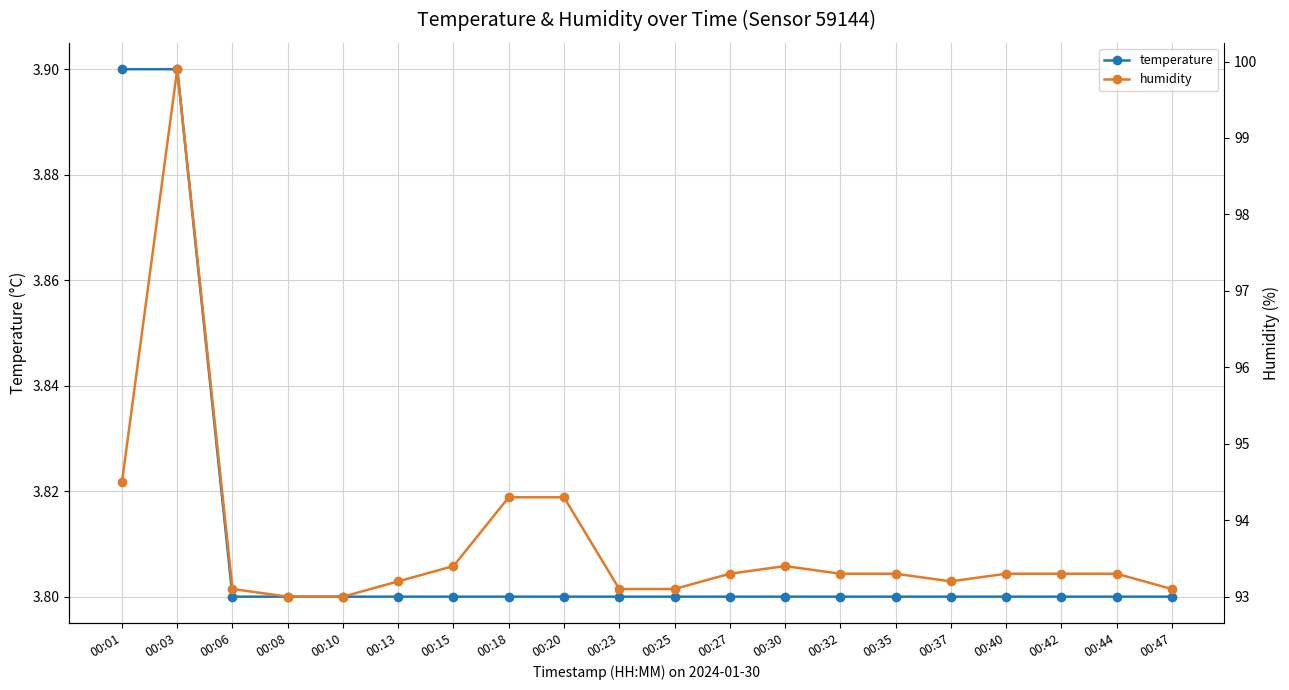

Count the number of categories in the chart.

20